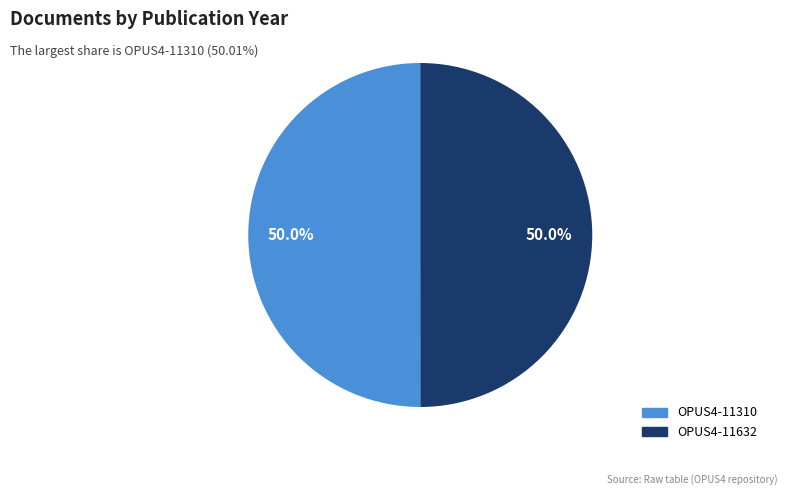

How many slices are in this pie chart?

2